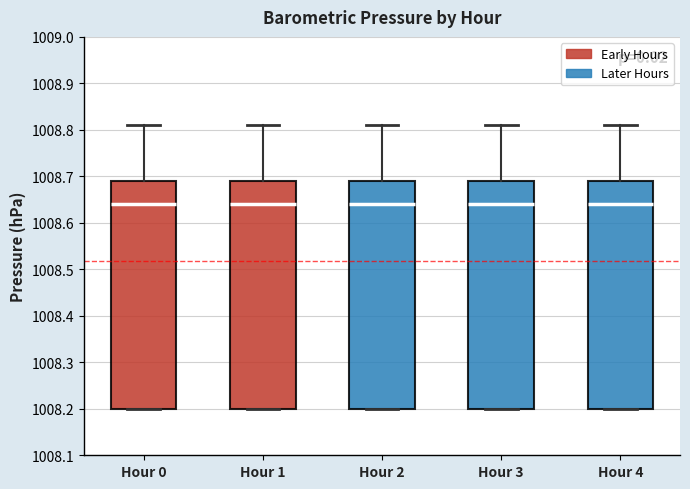

Reading left to right, read every box against the y-axis: the position of its median line, the range the box covers, and the ends of its whiskers. The values are not printed on the chart, so give them approximately, as read against the axis.

Hour 0: median 1008.64, box 1008.20 to 1008.69, whiskers 1008.20 to 1008.81
Hour 1: median 1008.64, box 1008.20 to 1008.69, whiskers 1008.20 to 1008.81
Hour 2: median 1008.64, box 1008.20 to 1008.69, whiskers 1008.20 to 1008.81
Hour 3: median 1008.64, box 1008.20 to 1008.69, whiskers 1008.20 to 1008.81
Hour 4: median 1008.64, box 1008.20 to 1008.69, whiskers 1008.20 to 1008.81